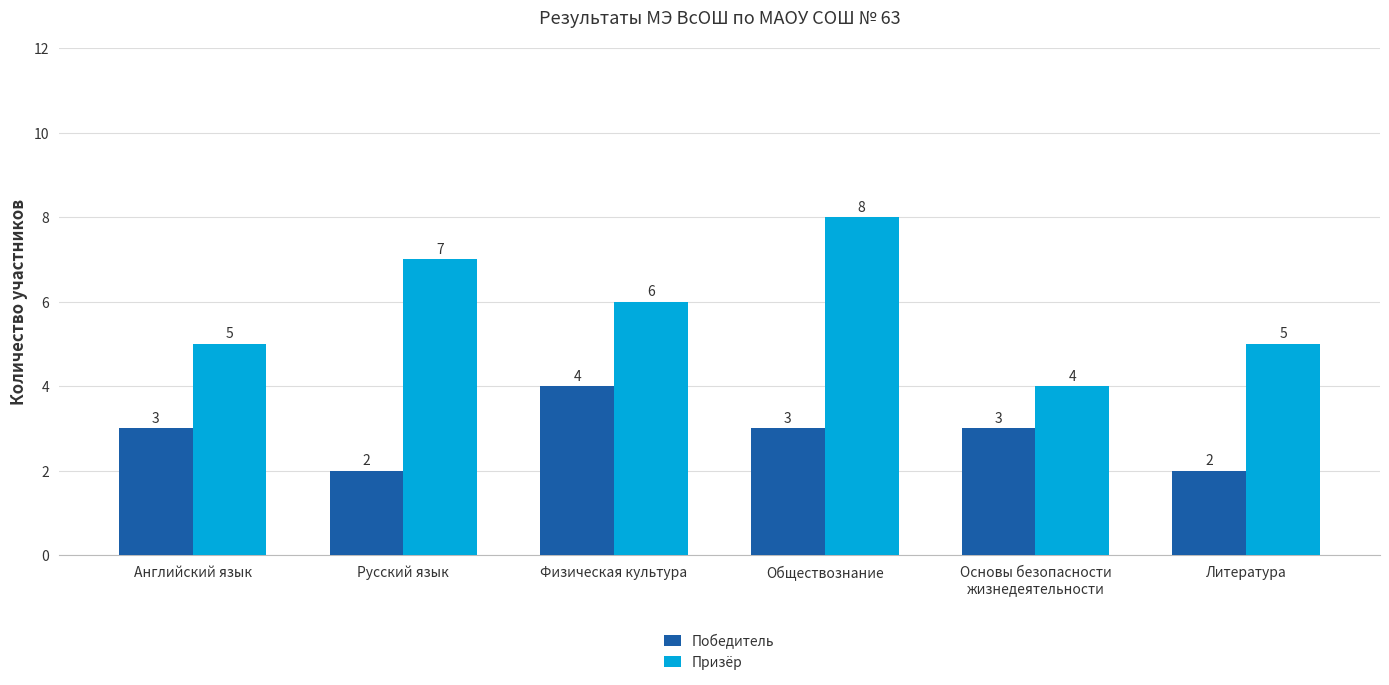

True or false: Призёр has a value of 11 at Русский язык.

False